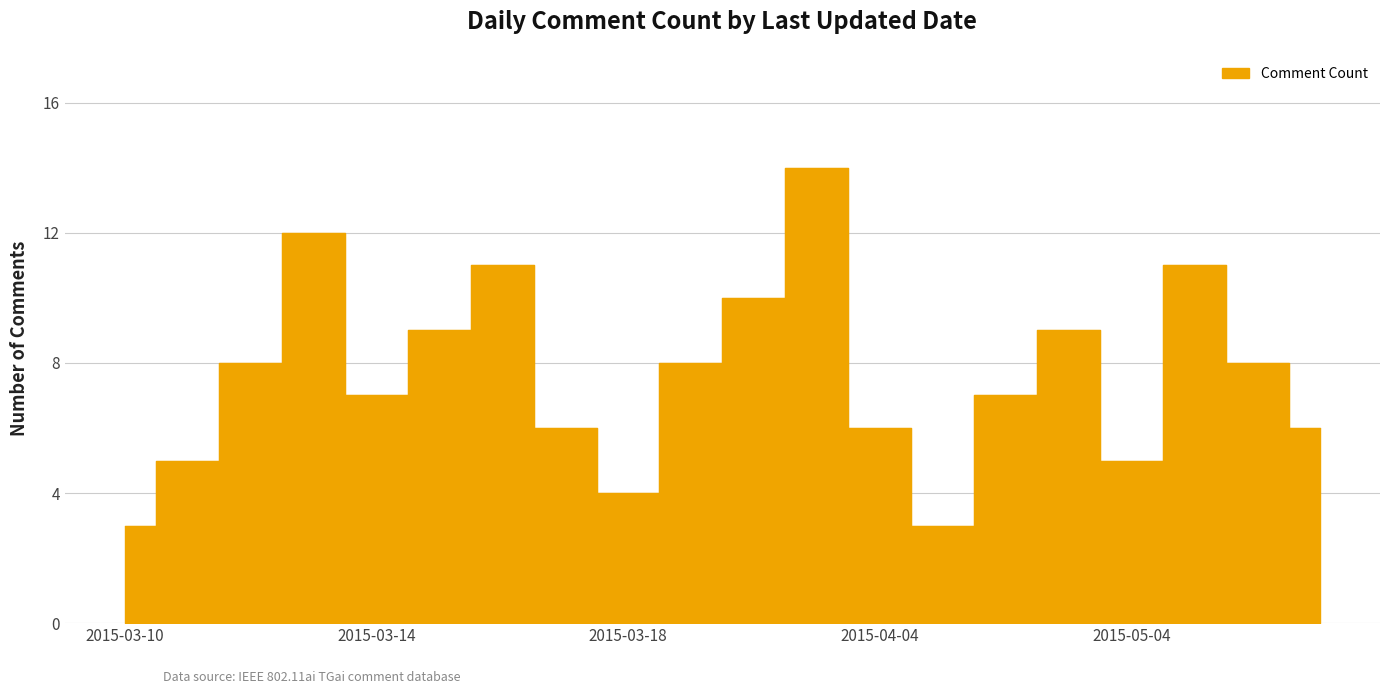

List the labels in order of value, largest first.

2015-04-03, 2015-03-13, 2015-03-16, 2015-05-08, 2015-04-02, 2015-03-15, 2015-05-01, 2015-03-12, 2015-04-01, 2015-05-12, 2015-03-14, 2015-04-06, 2015-03-17, 2015-04-04, 2015-05-13, 2015-03-11, 2015-05-04, 2015-03-18, 2015-03-10, 2015-04-05